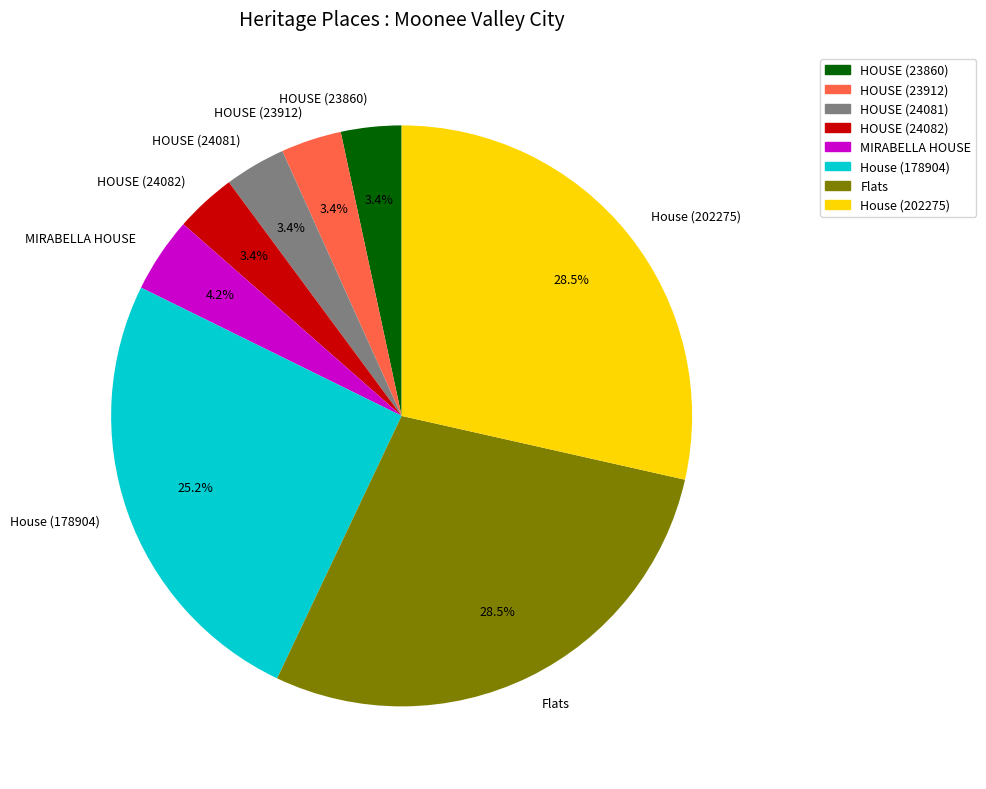

Does MIRABELLA HOUSE account for over 50% of the chart?

No